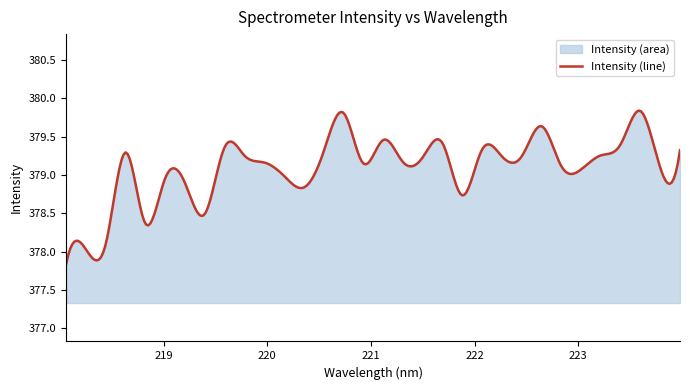

At which category does the data reach its first local peak?

218.6332